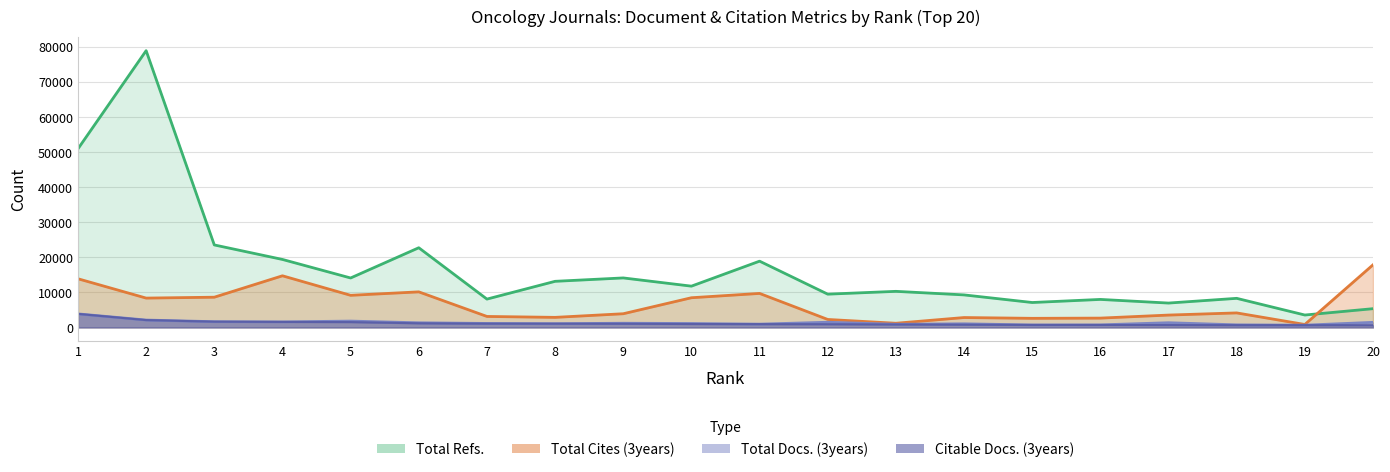

What is the value of the Total Refs. point at the 1st from the left?

50992